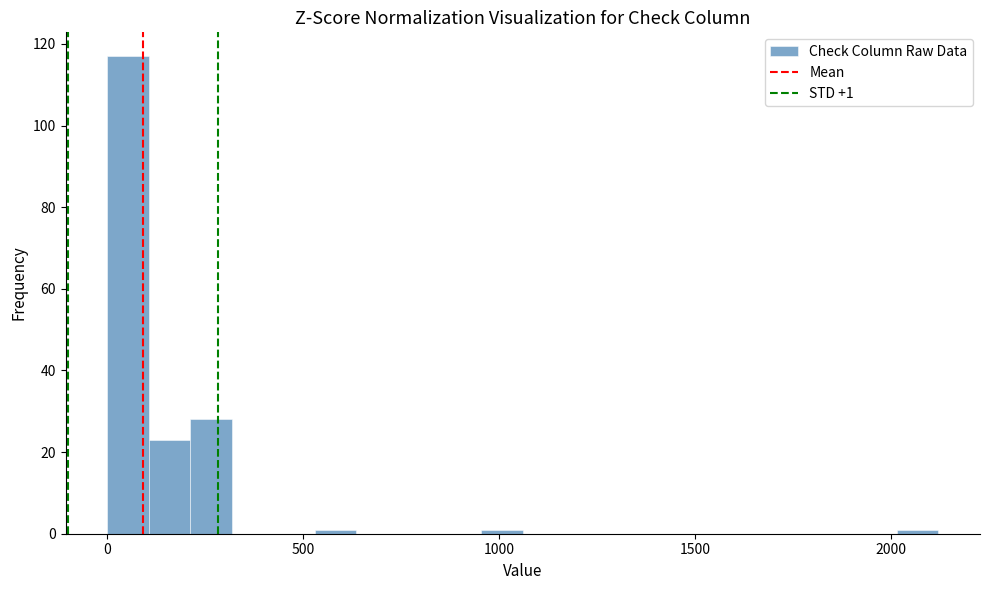

Around what value on the x-axis is the tallest bar? Give the approximate position of its centre, as read against the axis.

50